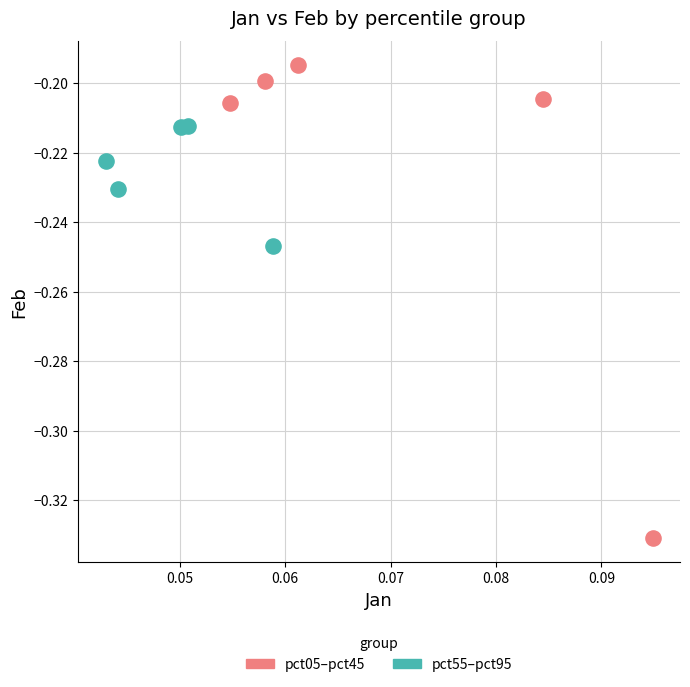

Which series reaches the maximum Y coordinate?

pct05–pct45